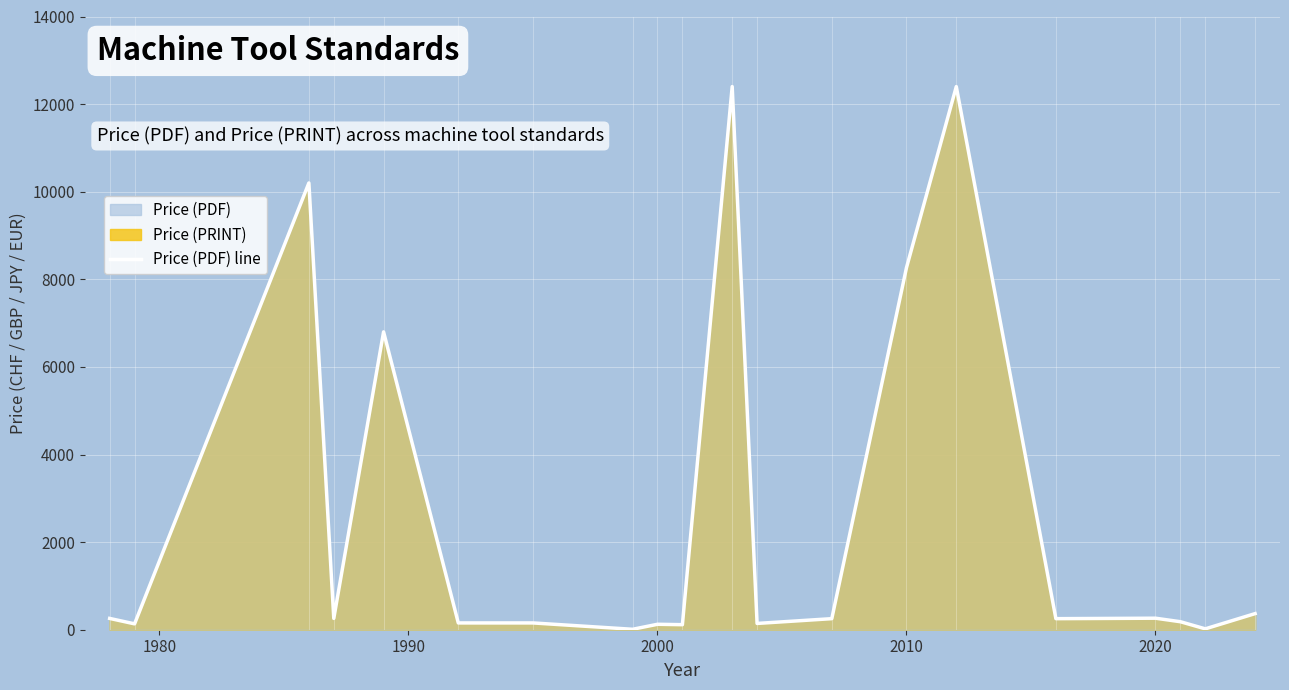

What is the average value?

2637.9